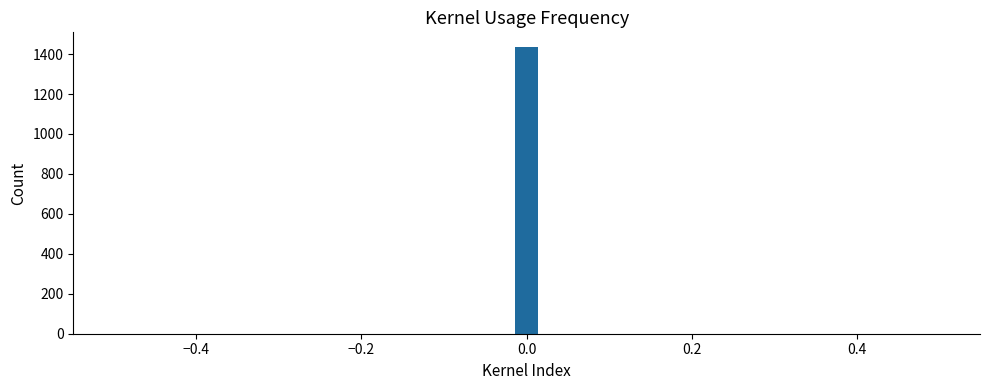

Around what value on the x-axis is the tallest bar? Give the approximate position of its centre, as read against the axis.

0.00